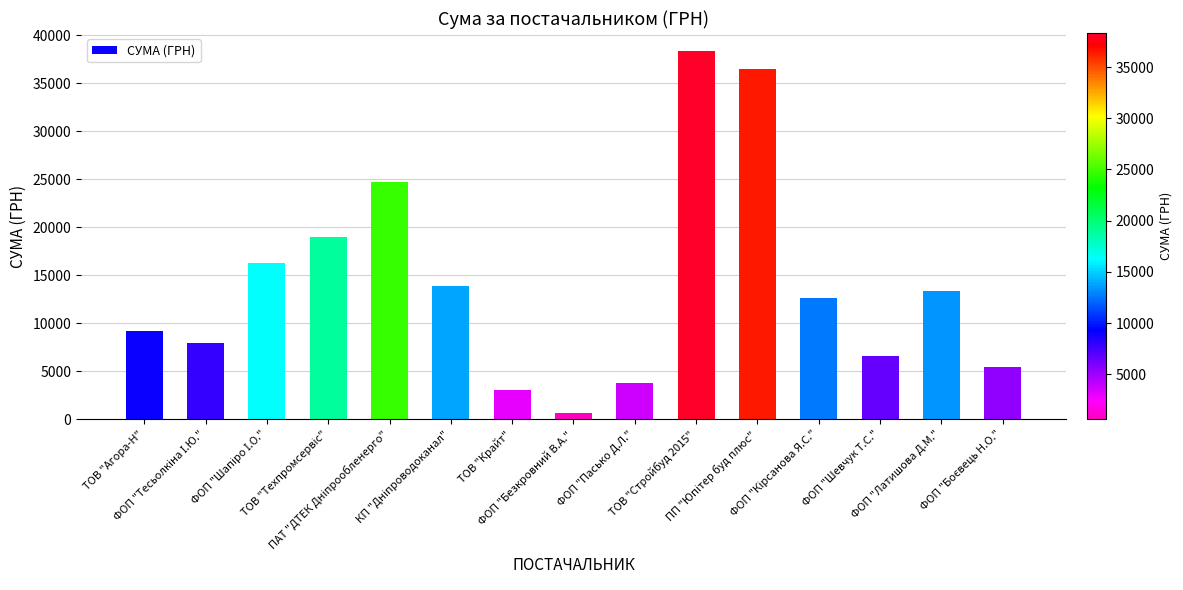

What is the value of the 14th bar from the left?

13320.0